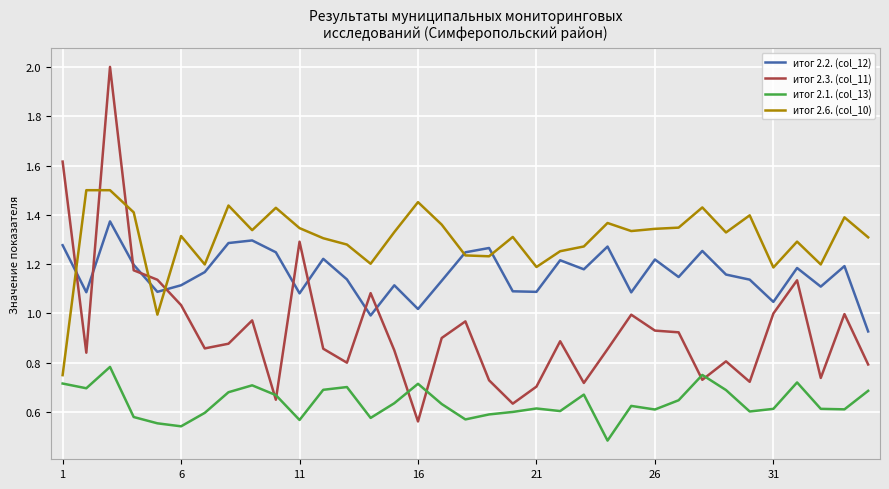

Which series has the largest total across all categories?

итог 2.6. (col_10)